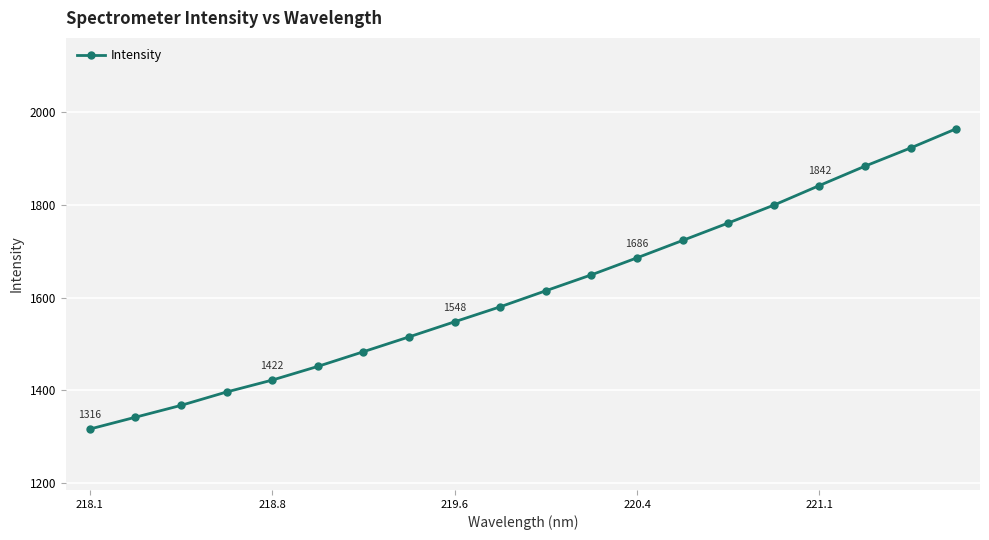

True or false: the data has more than 2 interior local peaks.

False